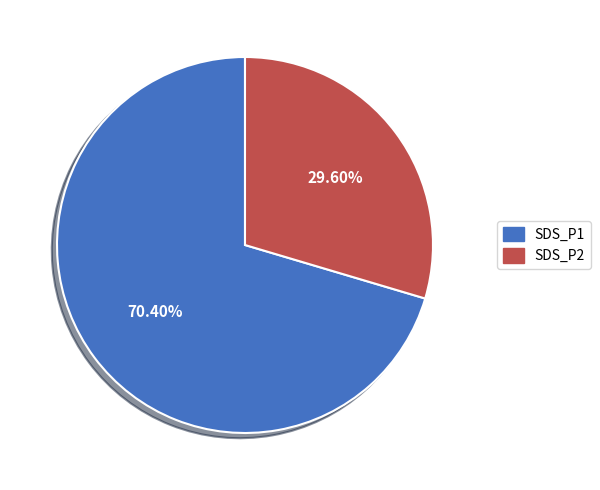

How many segments does this pie chart have?

2